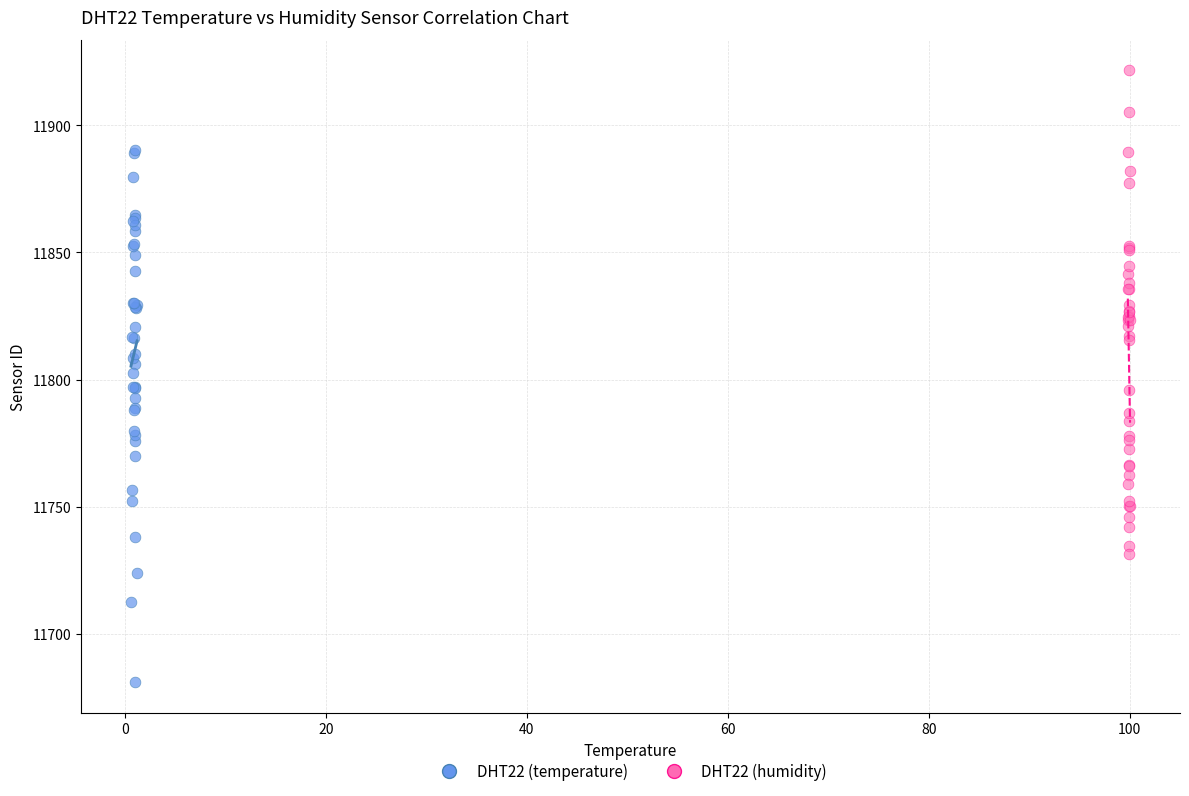

Which series contains the highest Y value?

DHT22 (humidity)